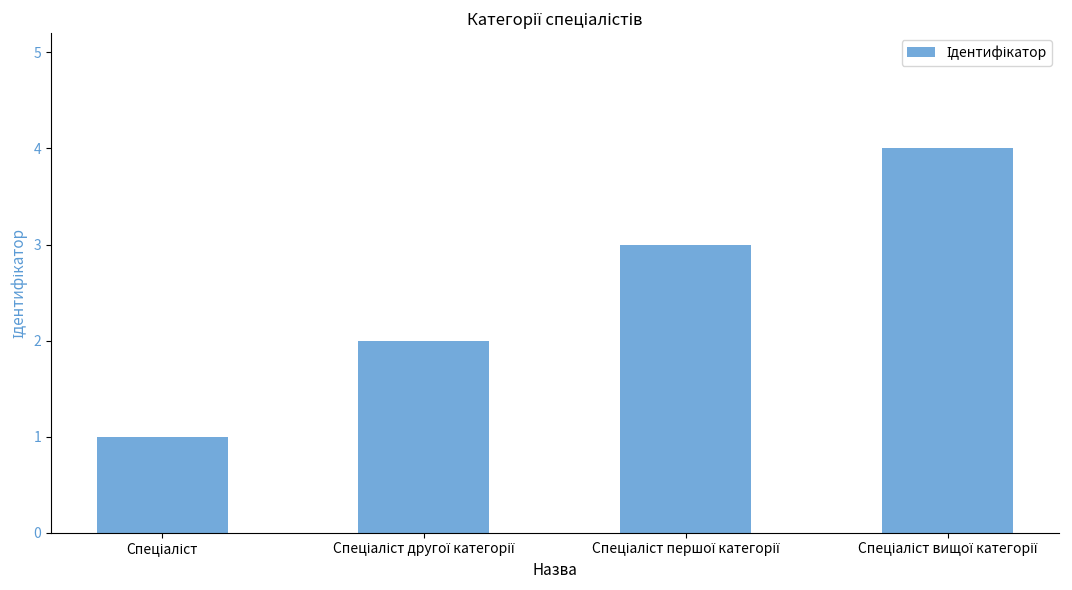

What is the difference between the maximum and minimum values?

3